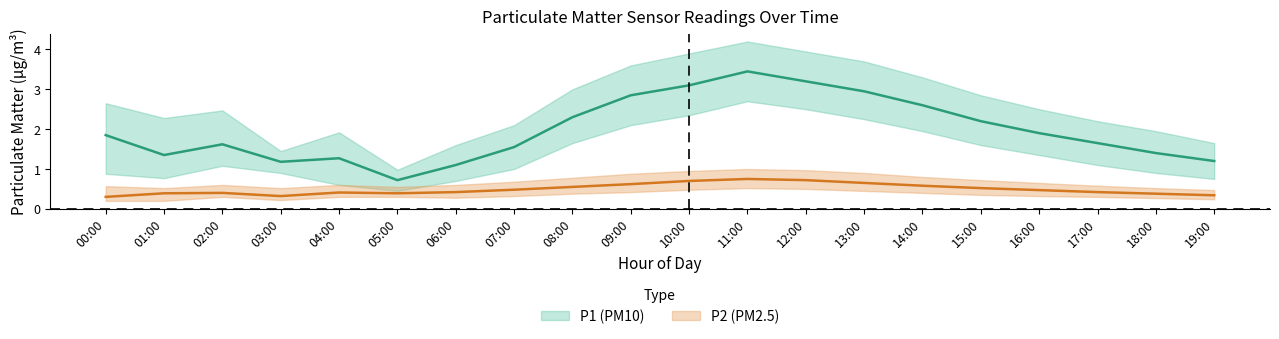

True or false: P1 and P2_lower cross at least once.

False